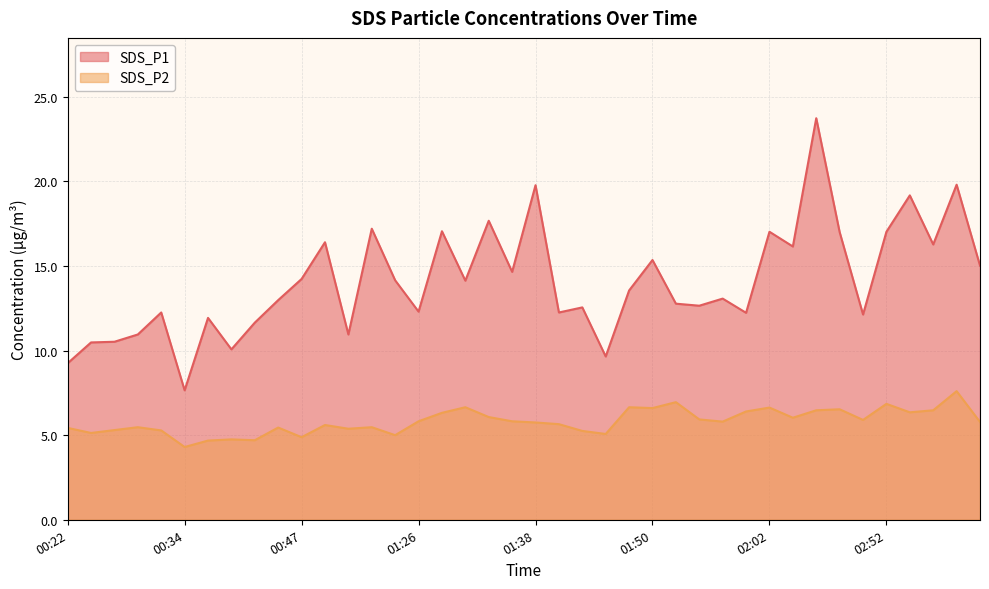

Where is the first local minimum for SDS_P1?

00:34